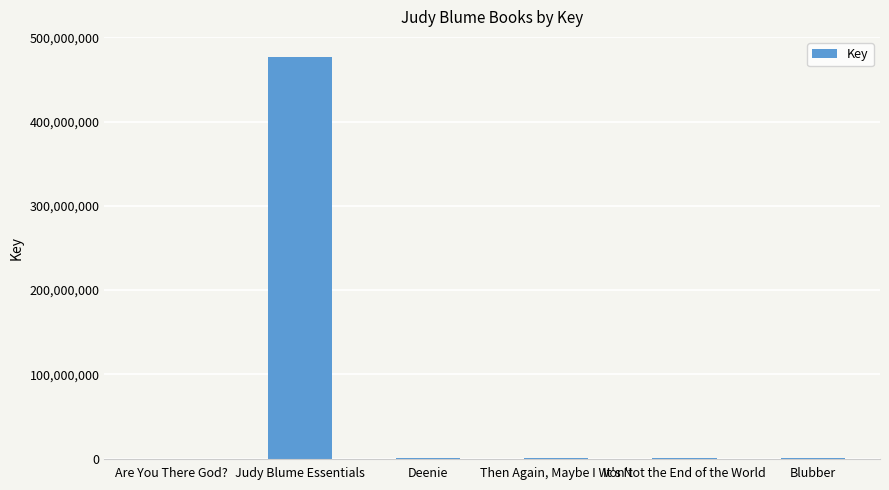

At which label is the value closest to 238341803?

Then Again, Maybe I Won't